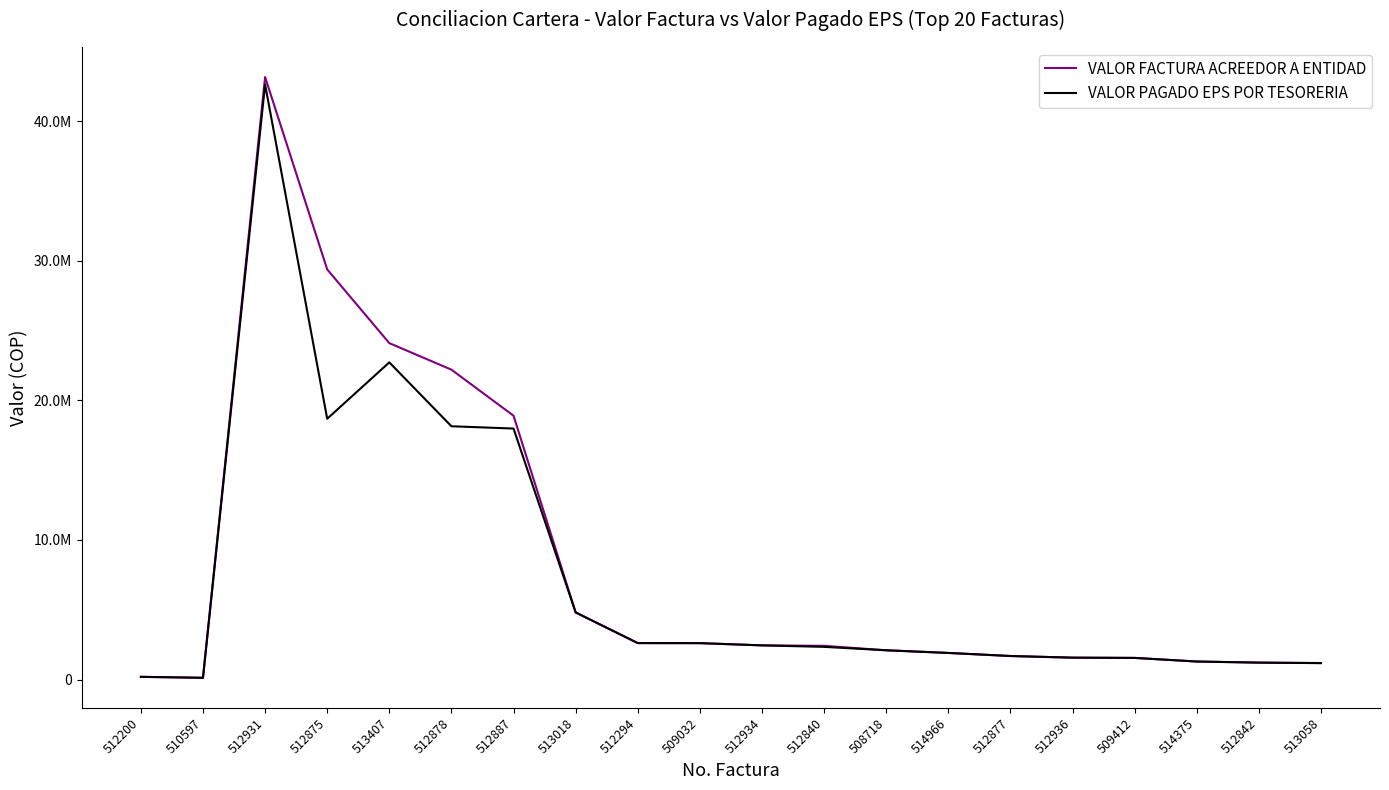

What are all the series names shown in the legend?

VALOR FACTURA ACREEDOR A ENTIDAD, VALOR PAGADO EPS POR TESORERIA